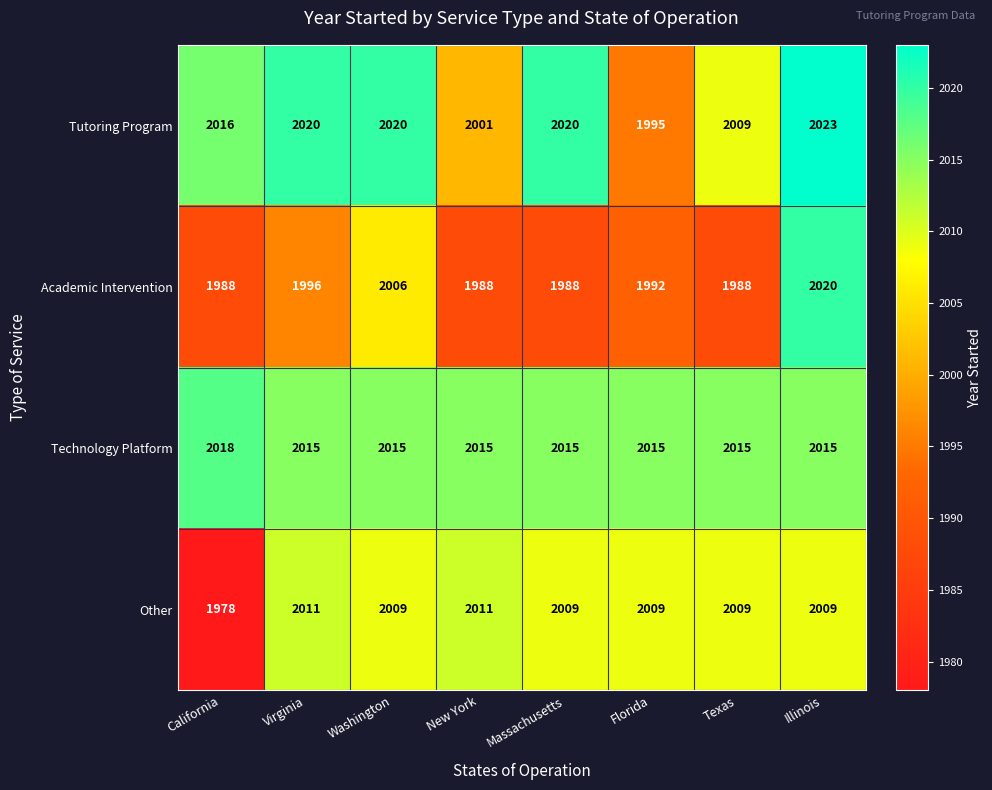

Read the Other value at Virginia, to the nearest 5.

2010